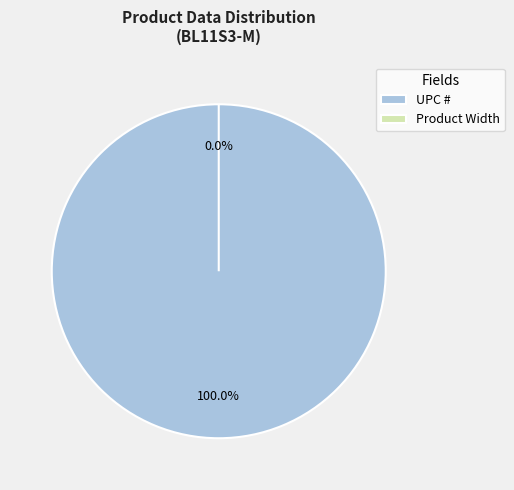

Is Product Width the majority of the pie?

No